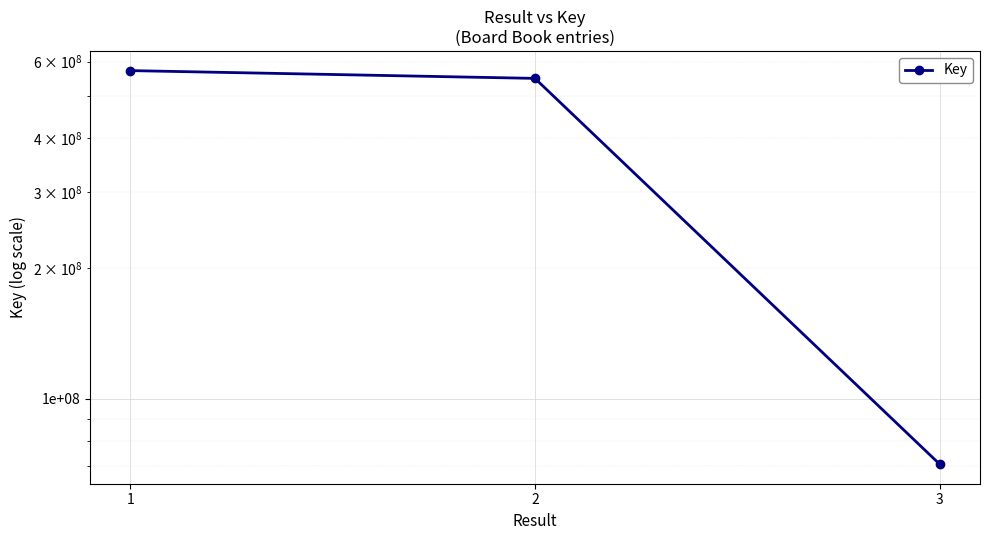

Where is the data nearest to the value 321371994?

2